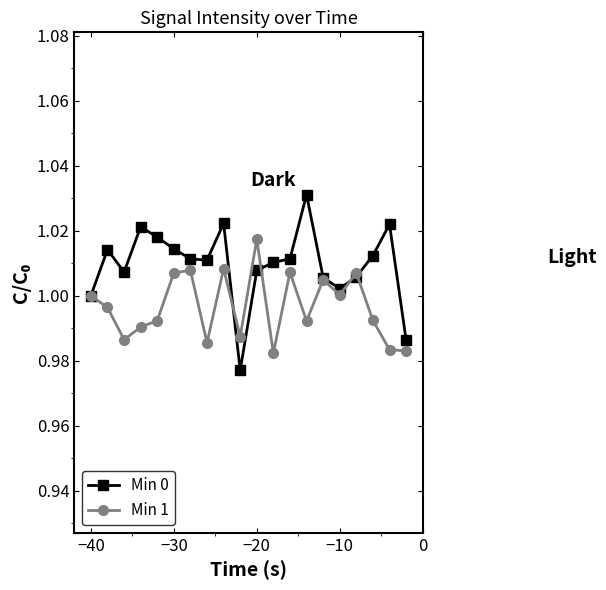

Rank the series by their maximum value, from highest to lowest.

Min 0, Min 1